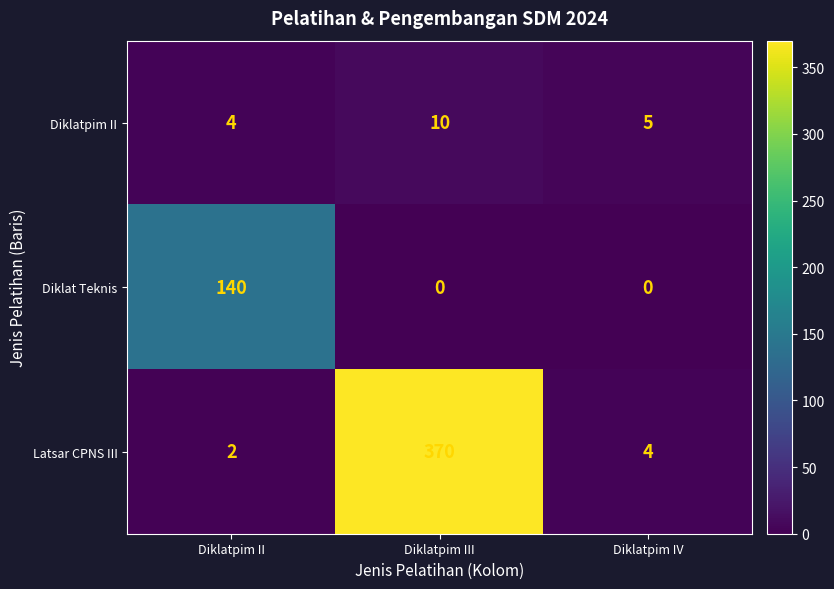

Reading left to right, list all the values displayed in this chart.

Diklatpim II: Diklatpim II=4	Diklatpim III=10	Diklatpim IV=5
Diklat Teknis: Diklatpim II=140	Diklatpim III=0	Diklatpim IV=0
Latsar CPNS III: Diklatpim II=2	Diklatpim III=370	Diklatpim IV=4